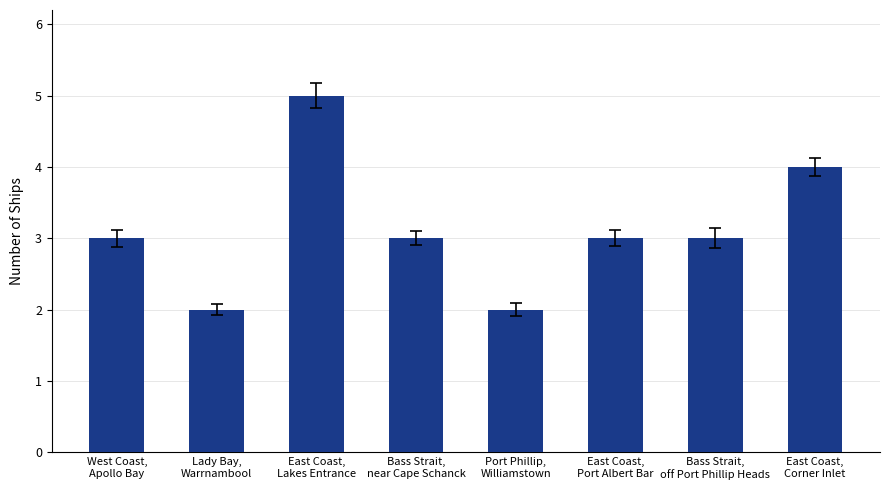

Is it true that the value at Port Phillip,
Williamstown is 1?

False